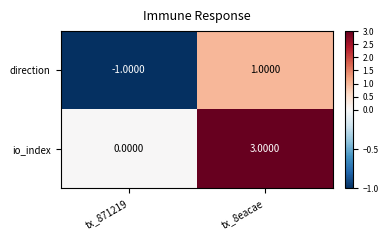

Rank the series by their maximum value, from lowest to highest.

direction, io_index